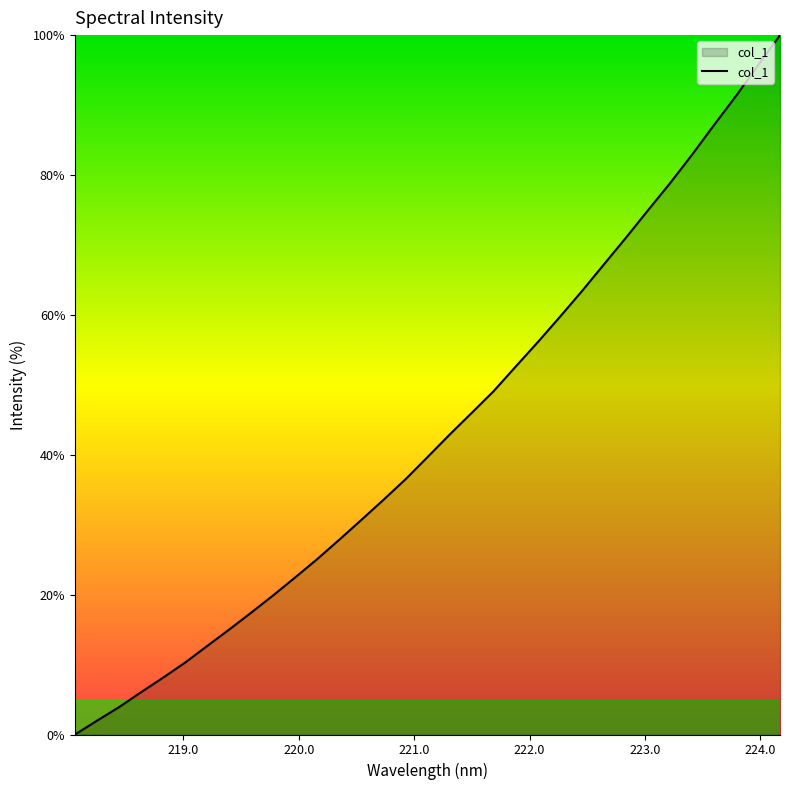

How many series are shown in this chart?

1